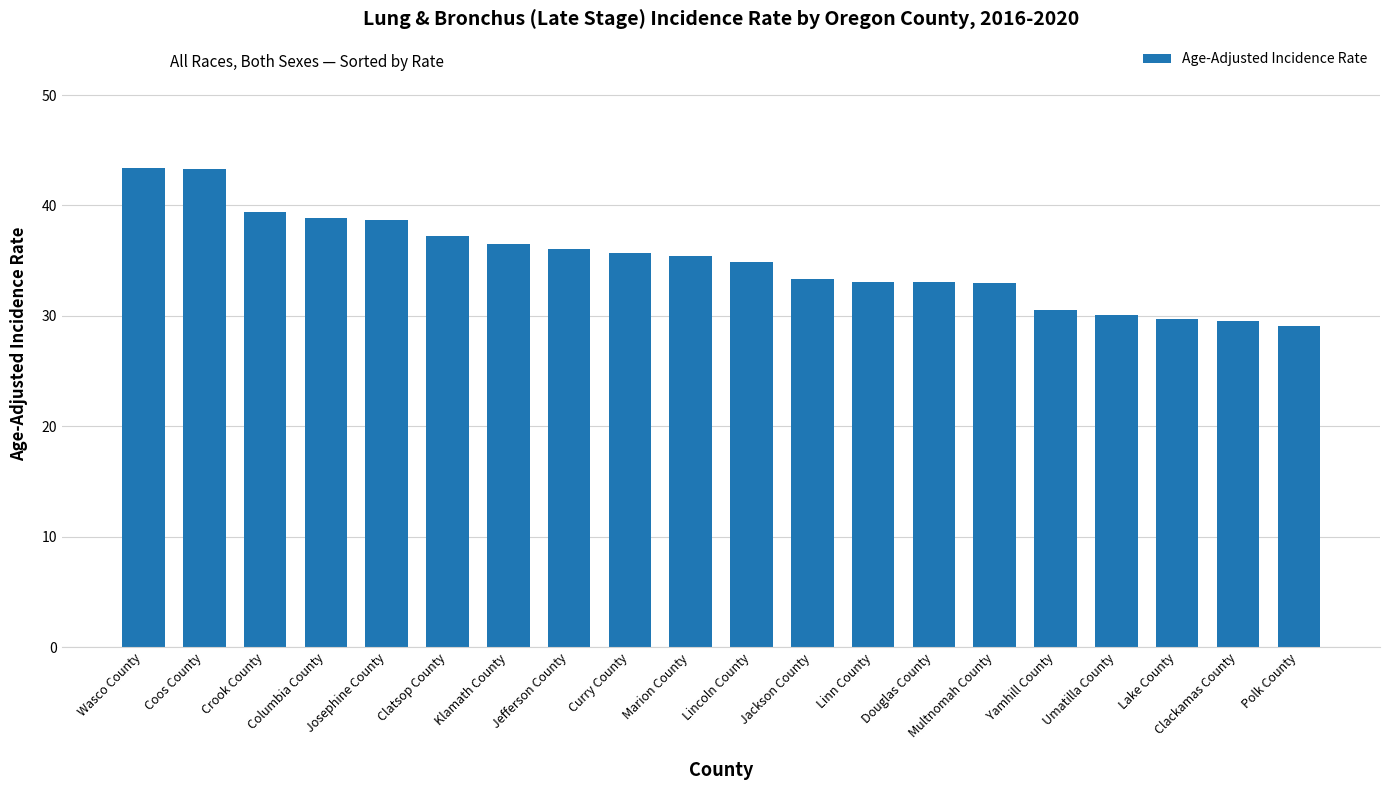

What is the label of the 17th bar from the right?

Columbia County